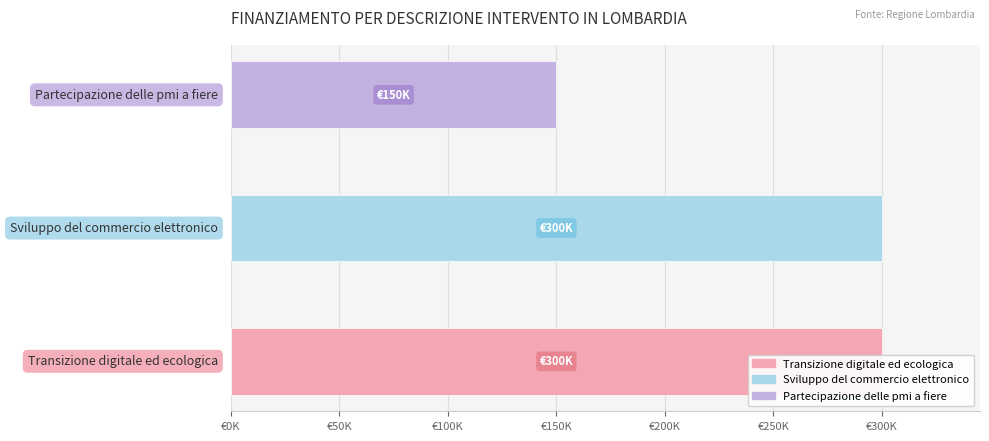

Is it true that IMPORTO FINANZIAMENTO REGIS equals 208201.3 at Transizione digitale ed ecologica?

False